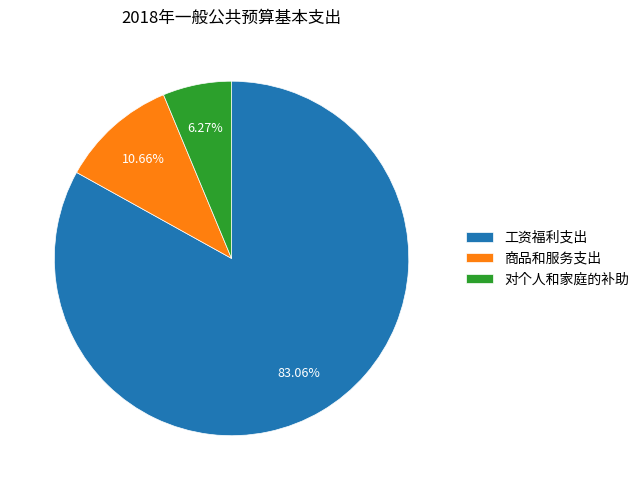

Approximately how many times larger is the value at 工资福利支出 compared to 商品和服务支出?

7.8